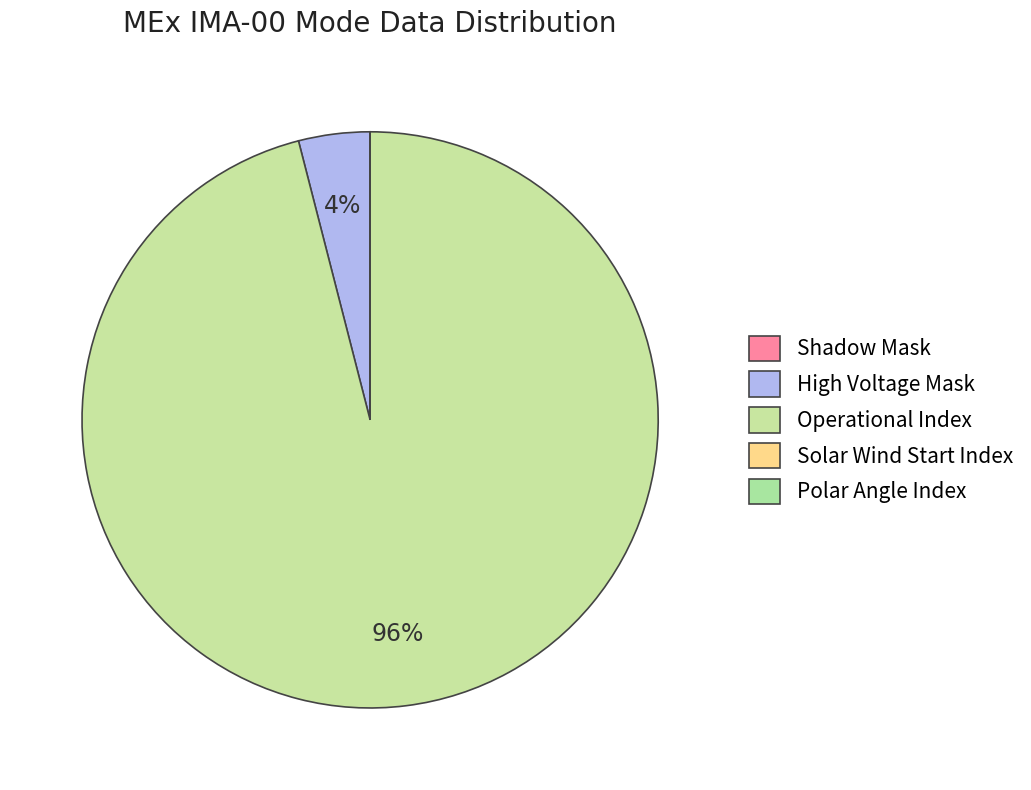

What percentage is the Operational Index slice, to the nearest percent?

96%